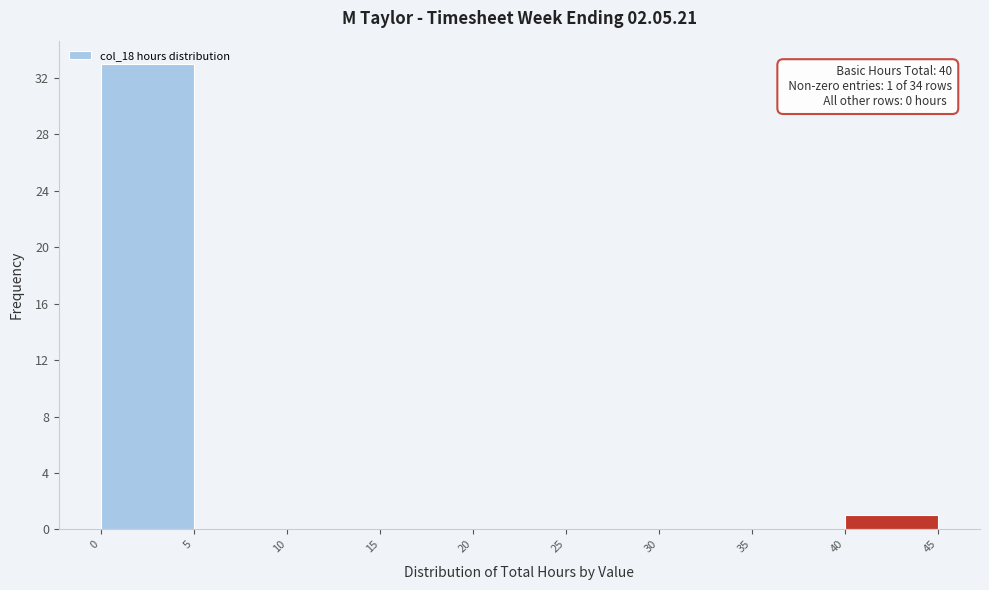

Over which range of the x-axis is the bar tallest?

0 to 5